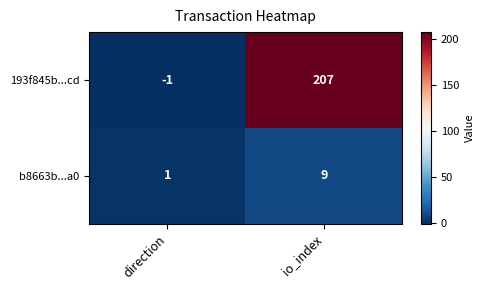

Which category has the lowest value across all series?

direction